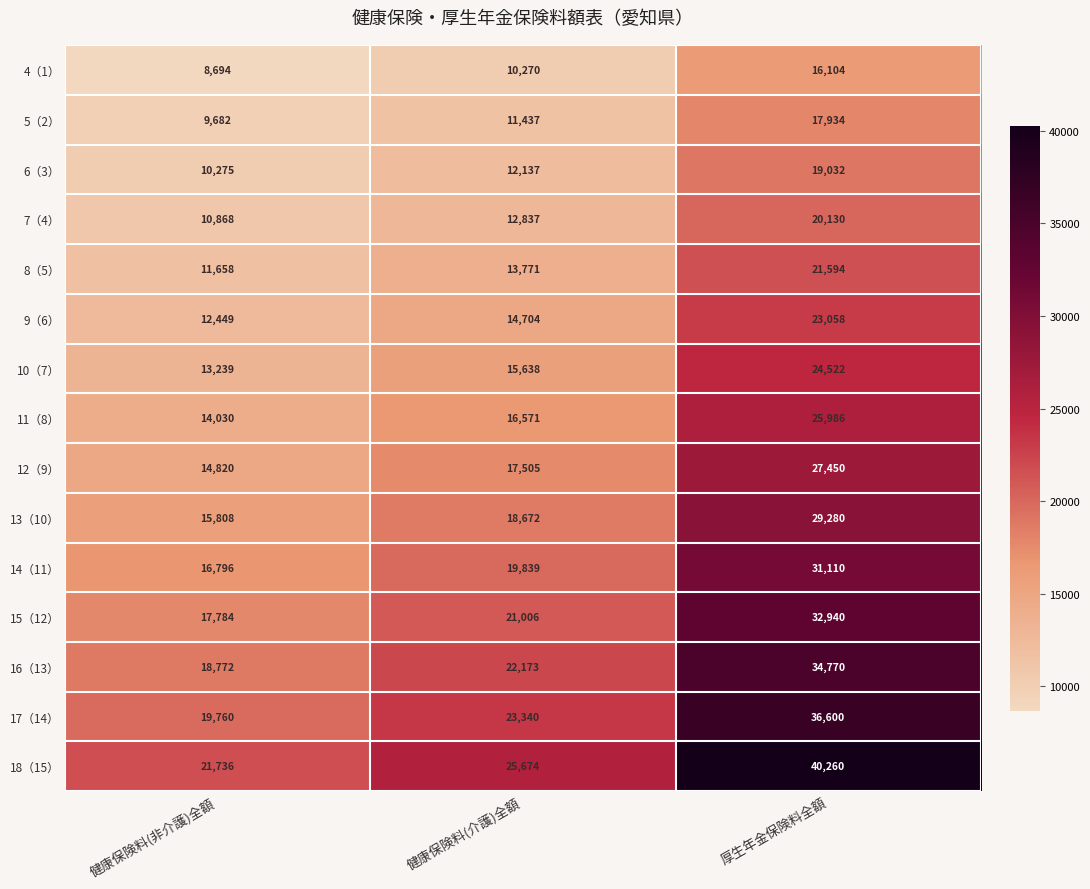

At which label is 7（4） closest to 15499?

健康保険料(介護)全額